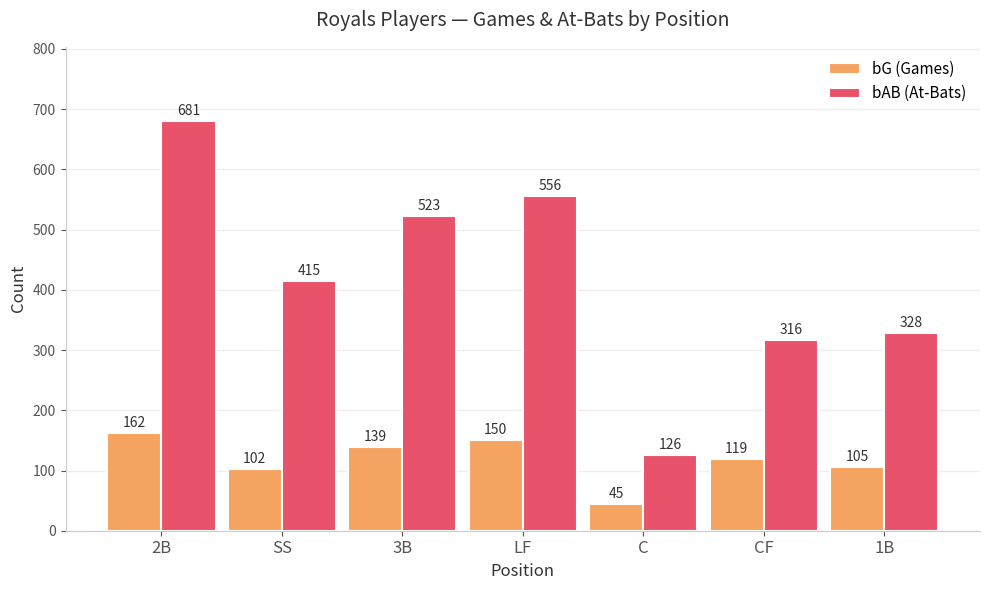

How many values in the bG (Games) series are below 119?

3